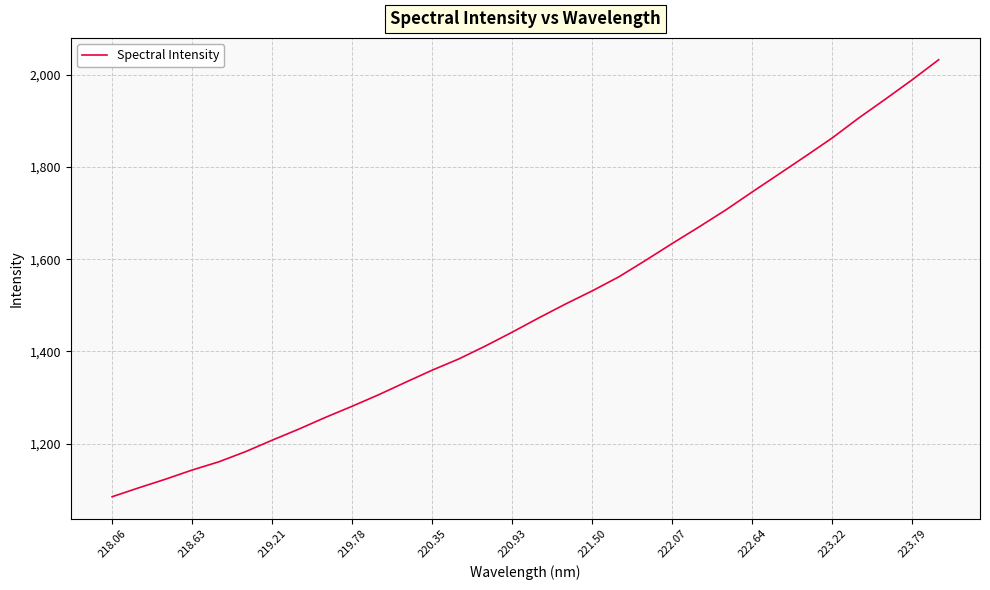

What is the greatest value displayed?

2032.4